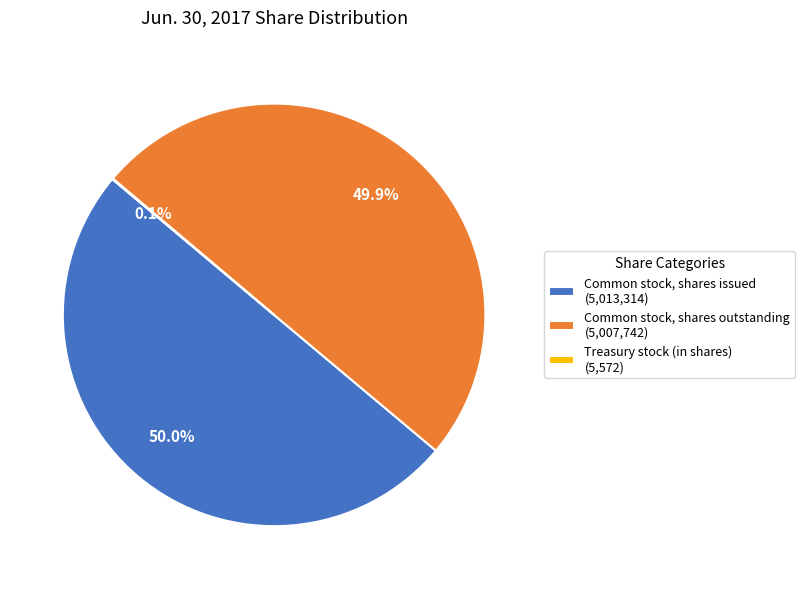

How much of the chart is everything except Common stock, shares issued?

50.0%